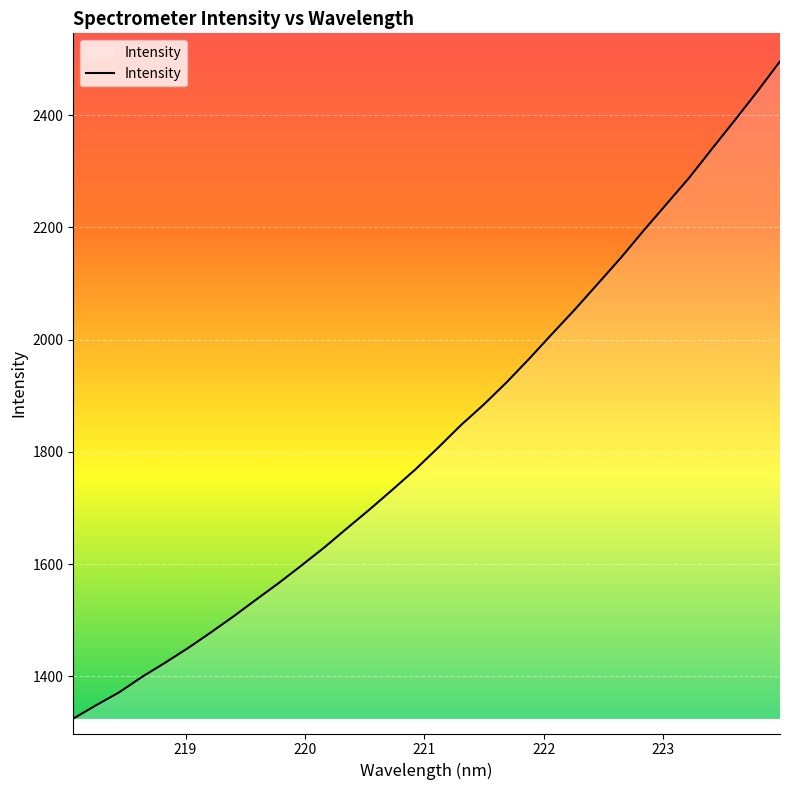

What is the smallest value displayed?

1324.7